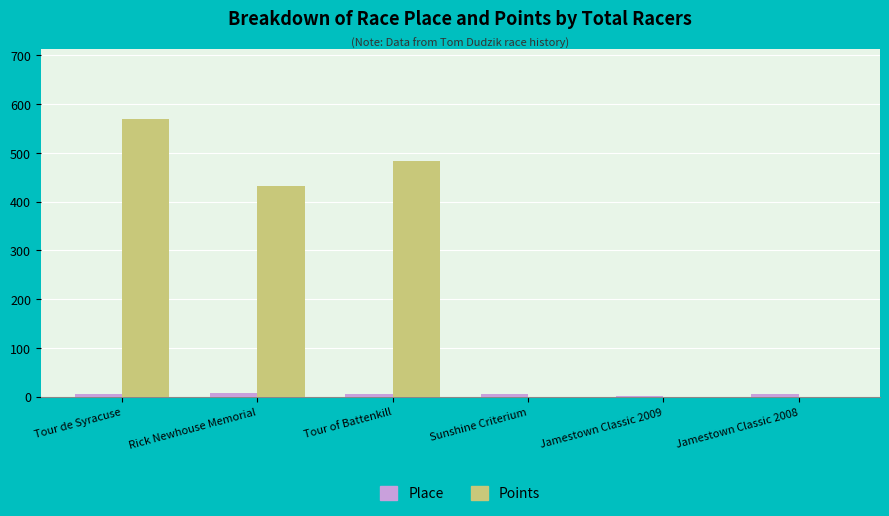

The value of Points at Jamestown Classic 2009 is 0.0. True or false?

True